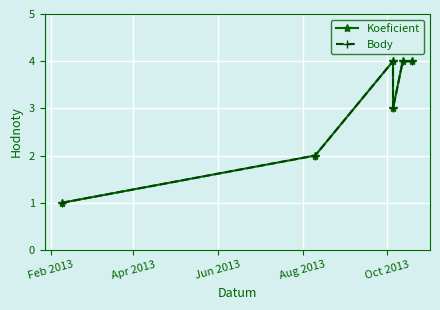

What is the label of the 1st point from the left?

Feb 2013